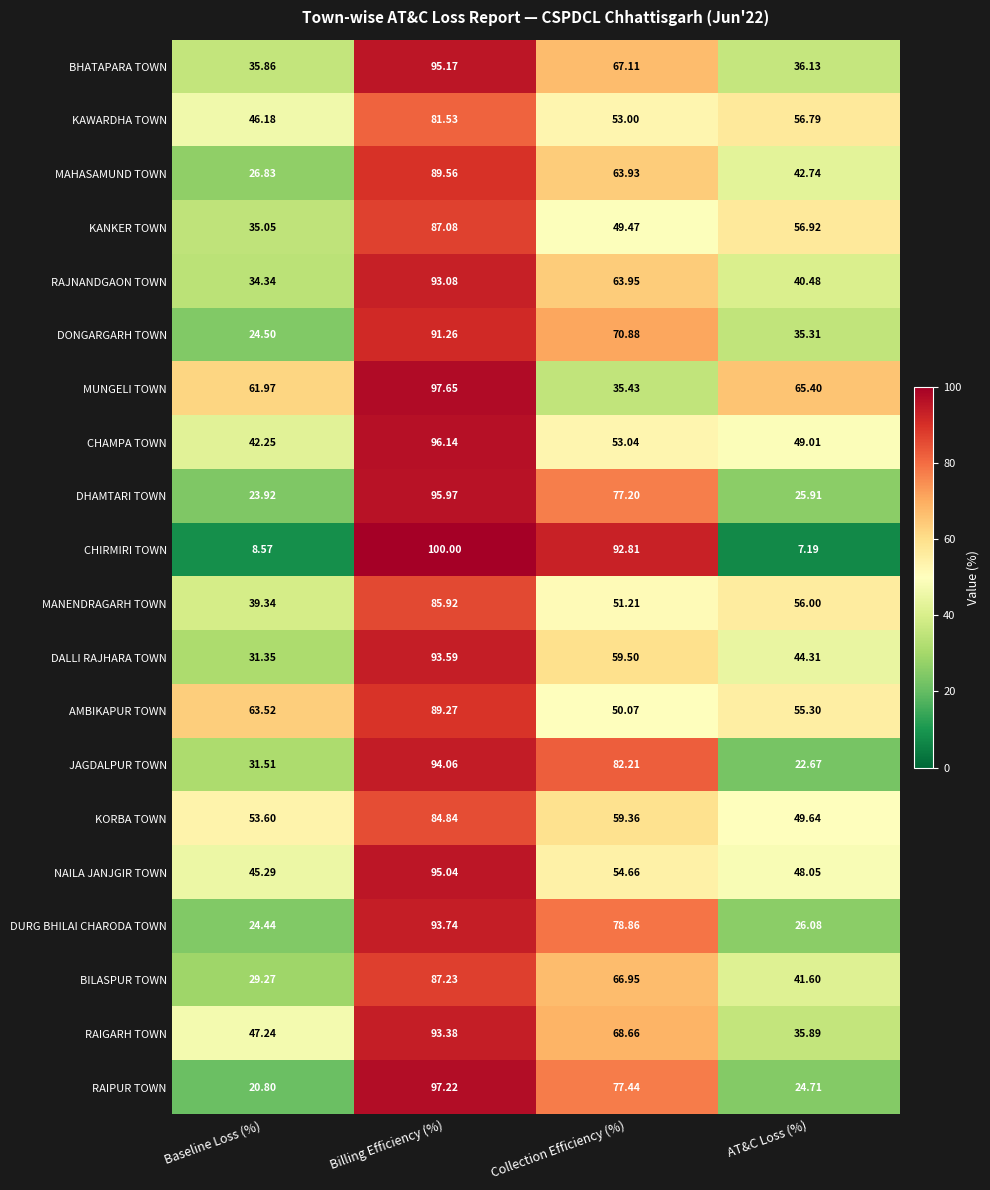

Which series has the largest range (max minus min)?

CHIRMIRI TOWN